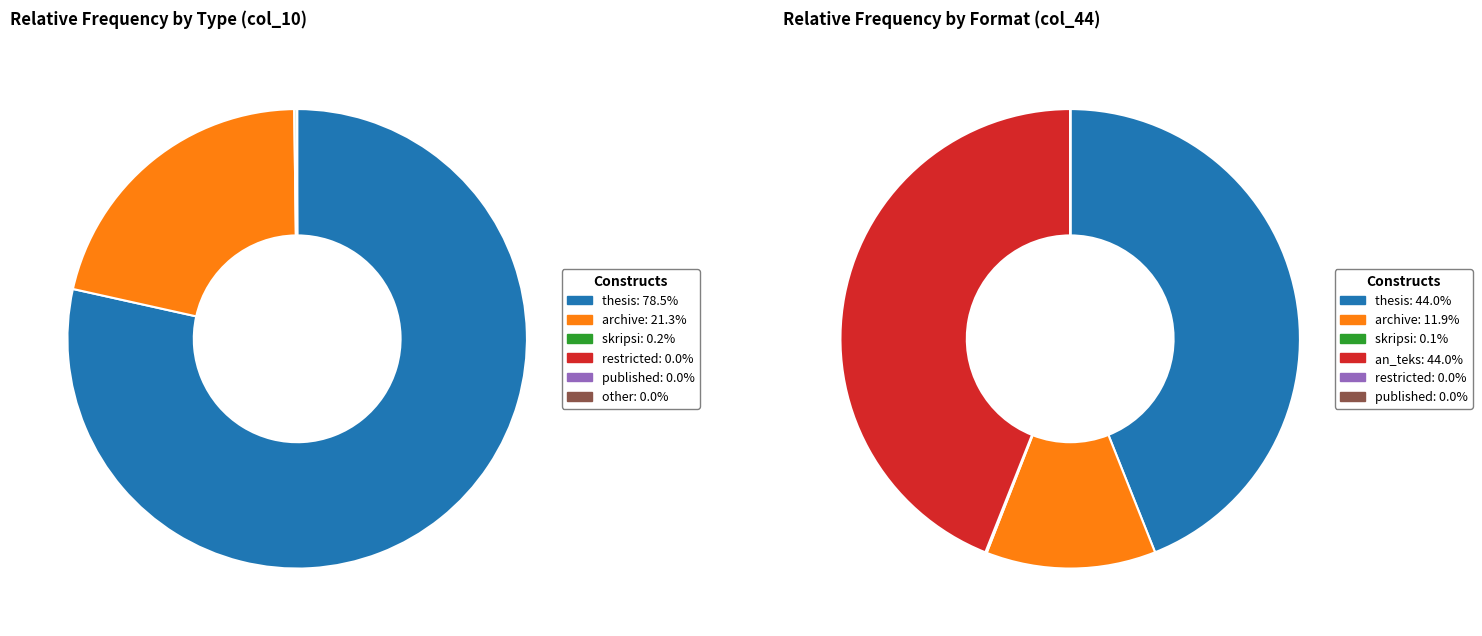

Combined, what portion of the pie is thesis and published?

44.0%